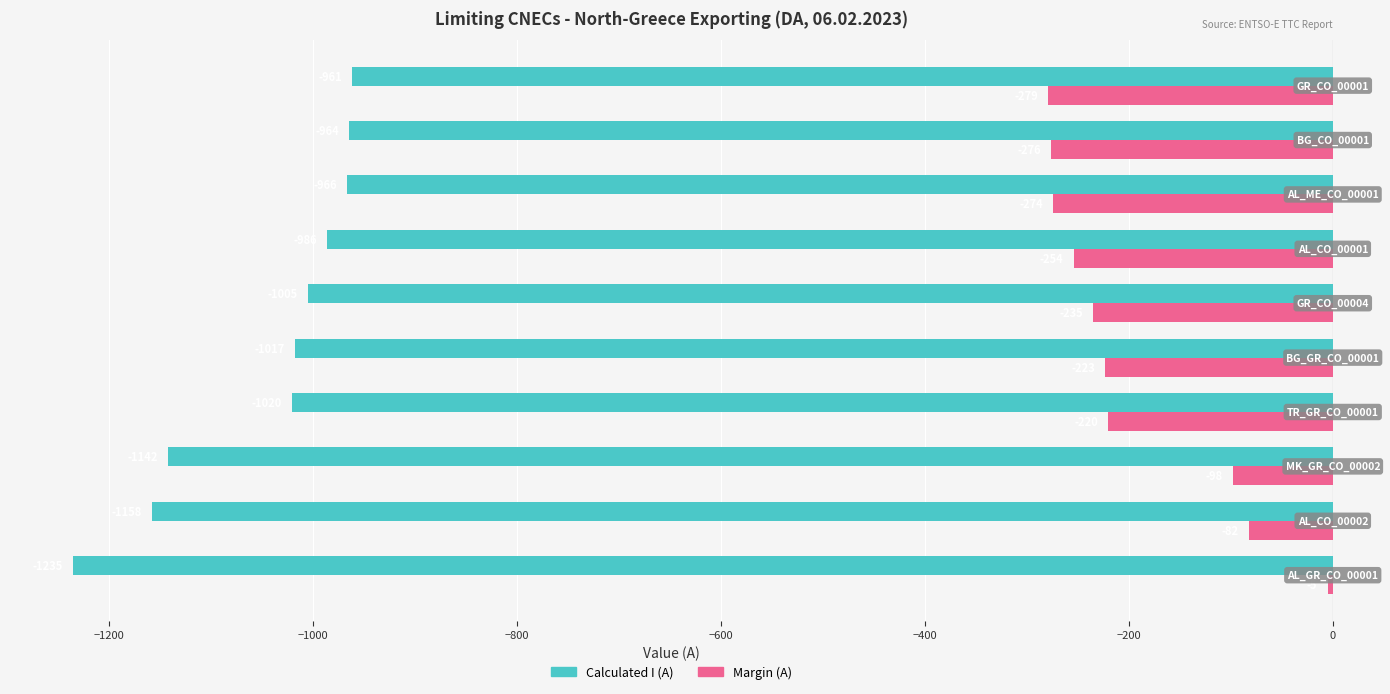

What is the maximum value for Calculated I (A)?

-961